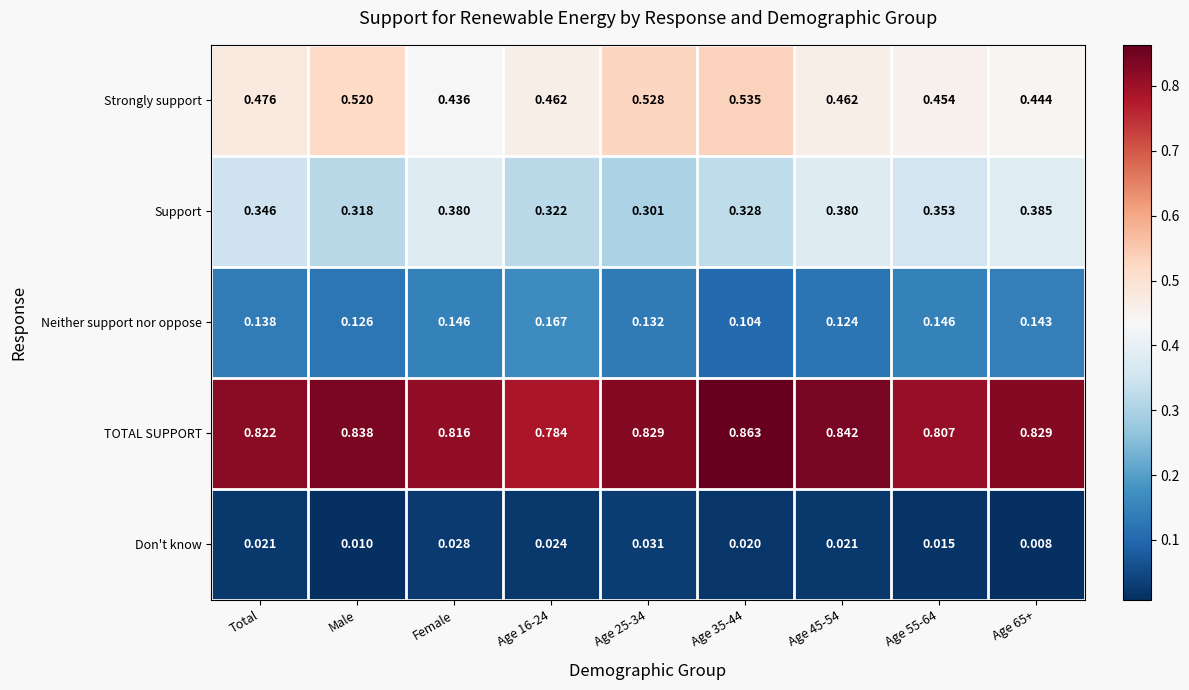

Which category has the lowest value across all series?

Age 65+